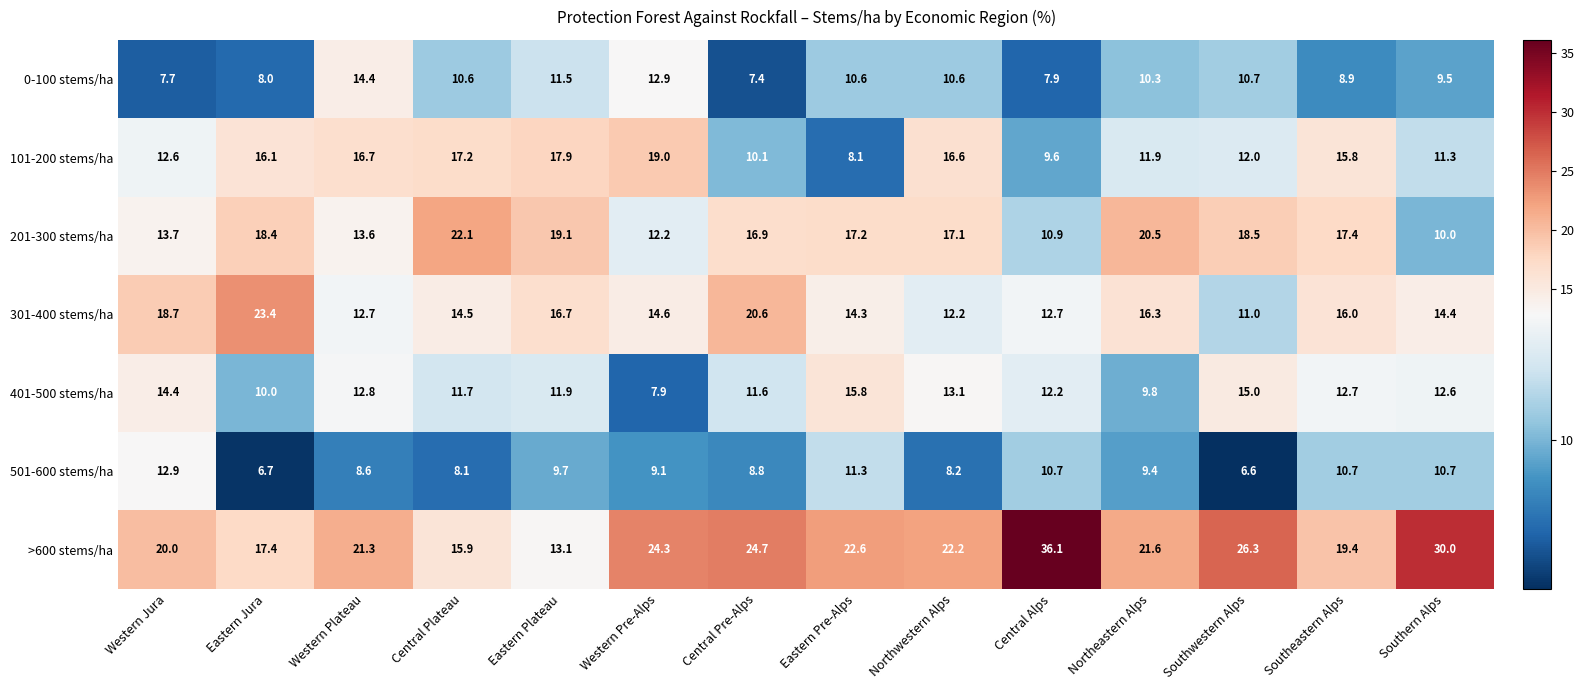

What is the total value across all series at Central Alps?

100.1